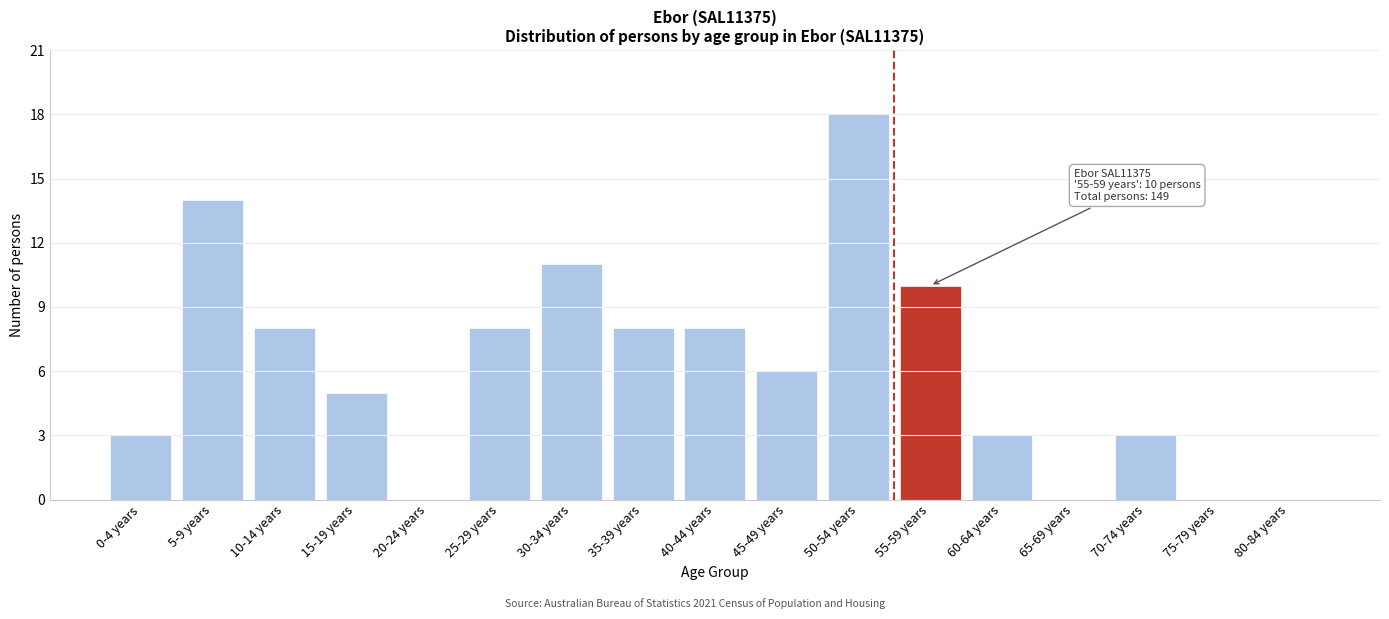

Reading left to right, transcribe all the data shown in this chart.

0-4 years=3	5-9 years=14	10-14 years=8	15-19 years=5	20-24 years=0	25-29 years=8	30-34 years=11	35-39 years=8	40-44 years=8	45-49 years=6	50-54 years=18	55-59 years=10	60-64 years=3	65-69 years=0	70-74 years=3	75-79 years=0	80-84 years=0